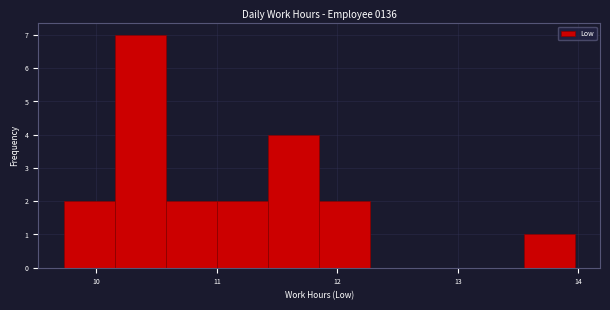

Reading left to right, transcribe this chart: for each bar, give the range it covers on the x-axis and its height. Neither the bar edges nor the heights are printed on the chart, so give them approximately, as read against the axes.

9.7 to 10.2: 2
10.2 to 10.6: 7
10.6 to 11.0: 2
11.0 to 11.4: 2
11.4 to 11.9: 4
11.9 to 12.3: 2
12.3 to 12.7: 0
12.7 to 13.1: 0
13.1 to 13.5: 0
13.5 to 14.0: 1